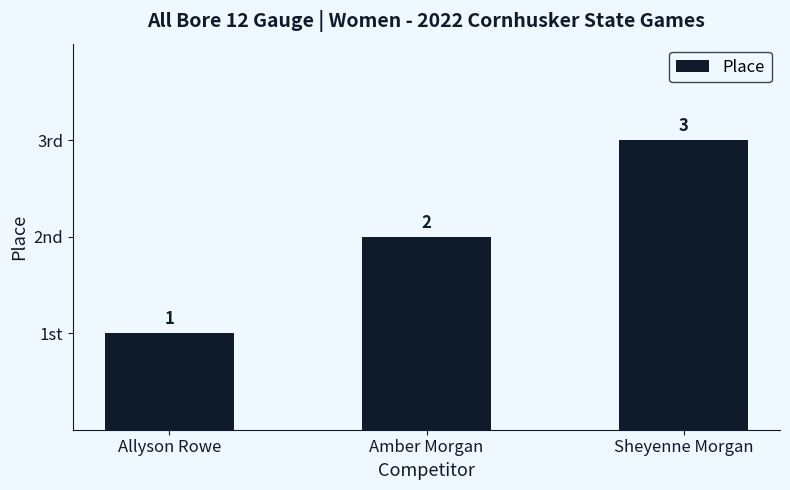

What is the label of the 3rd bar from the right?

Allyson Rowe